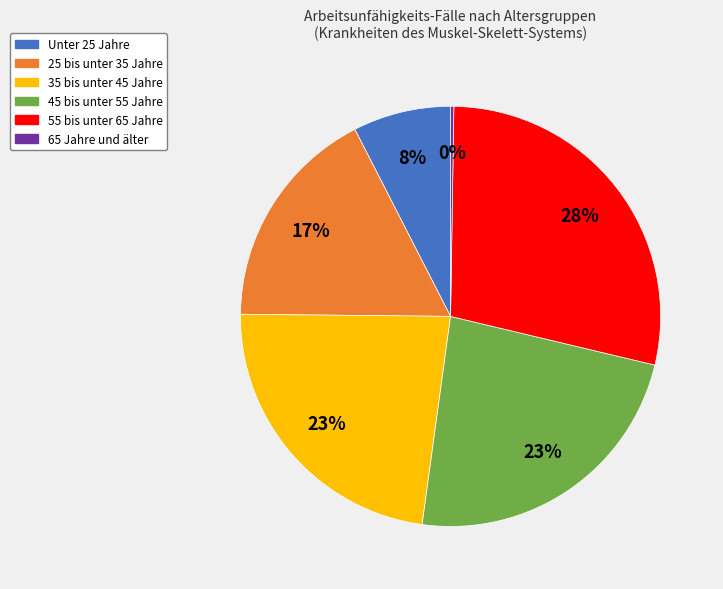

The Unter 25 Jahre slice represents 8% of the pie. True or false?

True